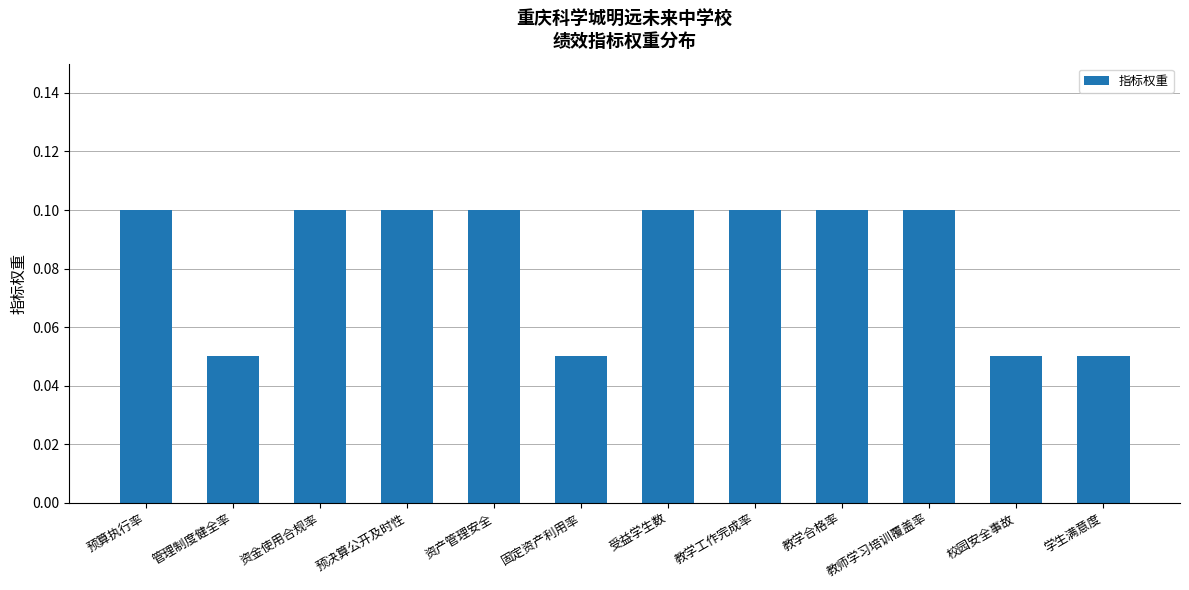

Does the chart contain any negative values?

No